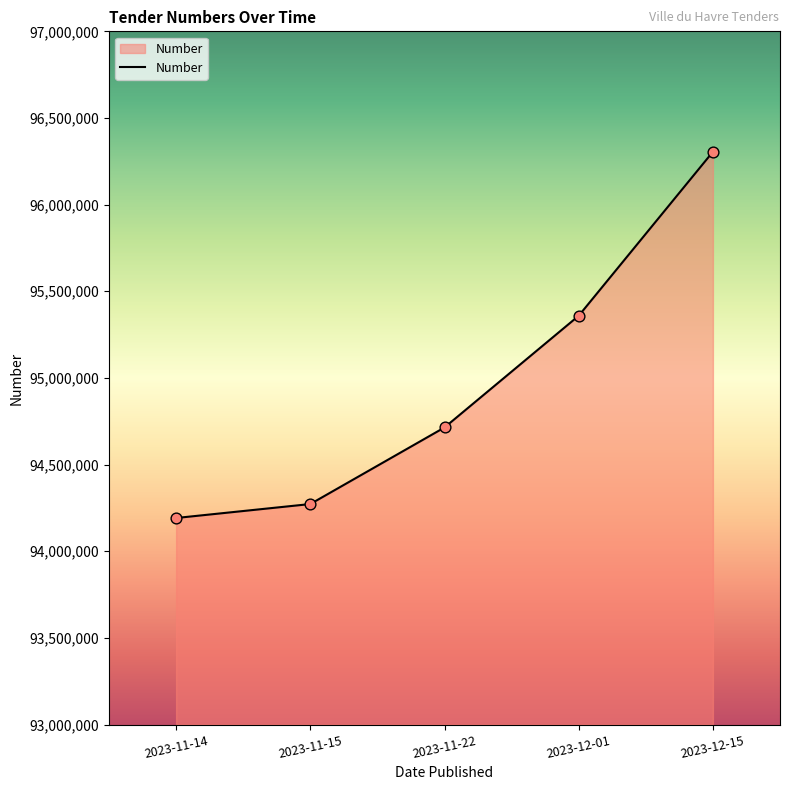

What is the ratio of the value at 2023-11-14 to the value at 2023-12-01?

1.0